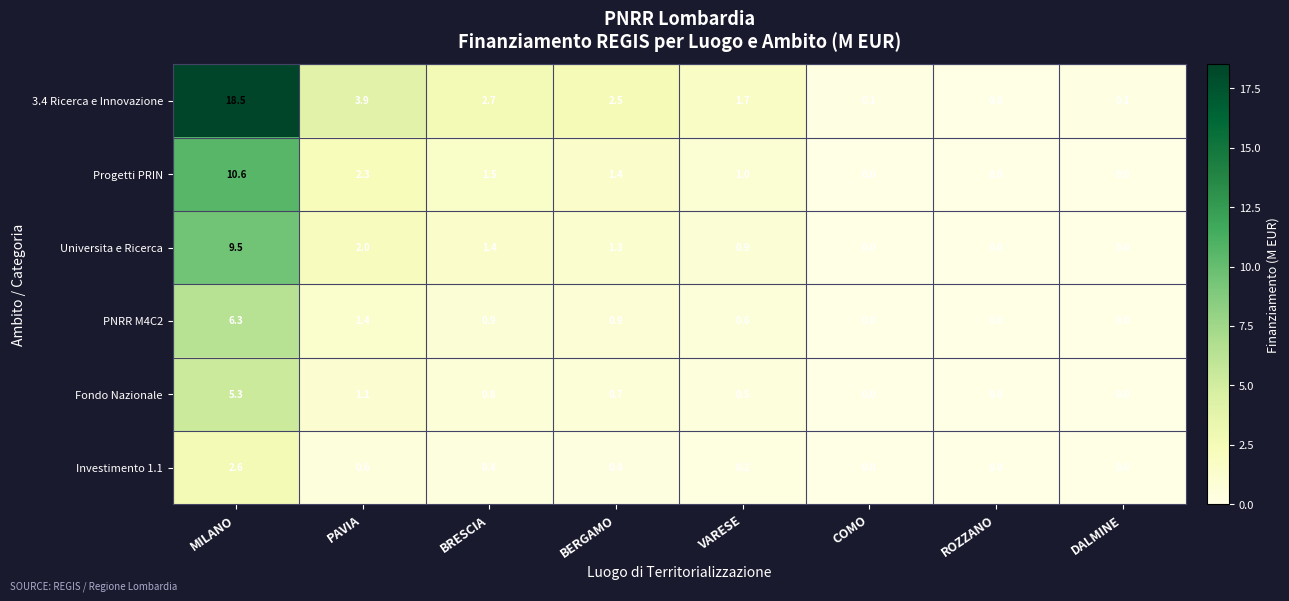

What is the difference between the maximum and minimum values in the Universita e Ricerca series?

9.5